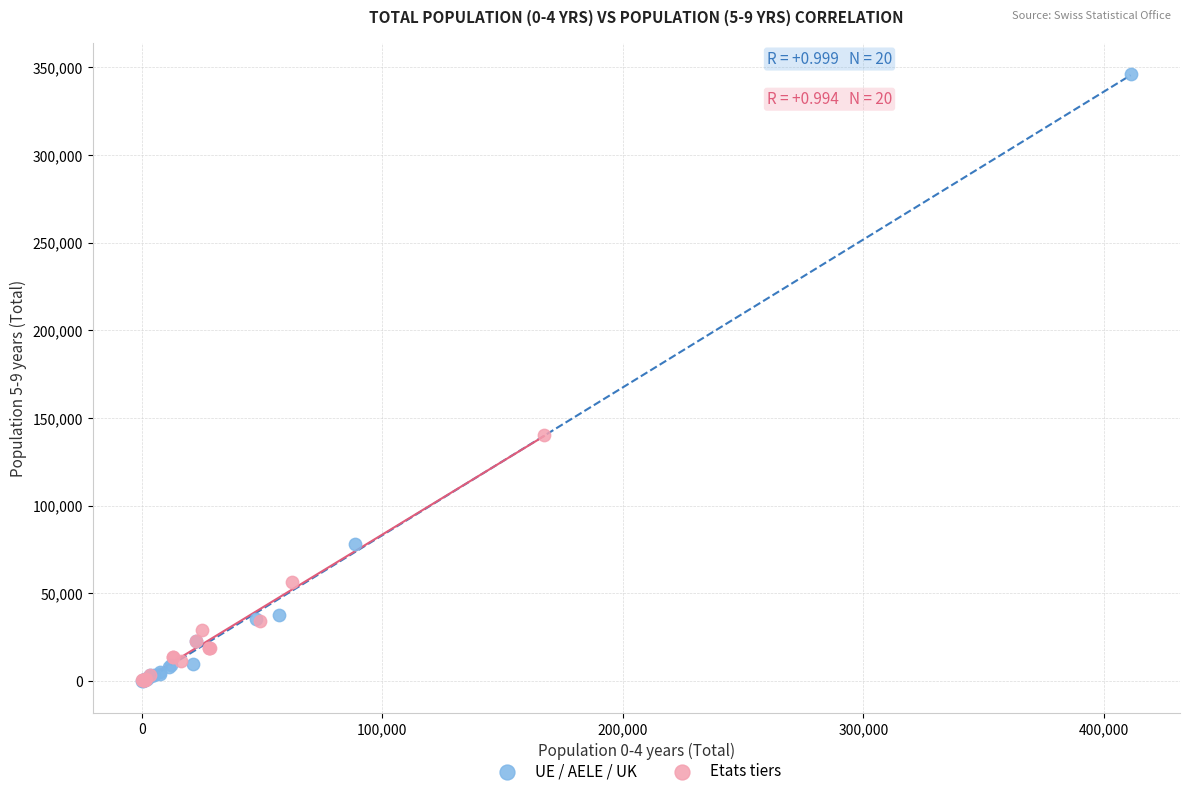

Which series has the largest Y range (max minus min)?

UE / AELE / UK